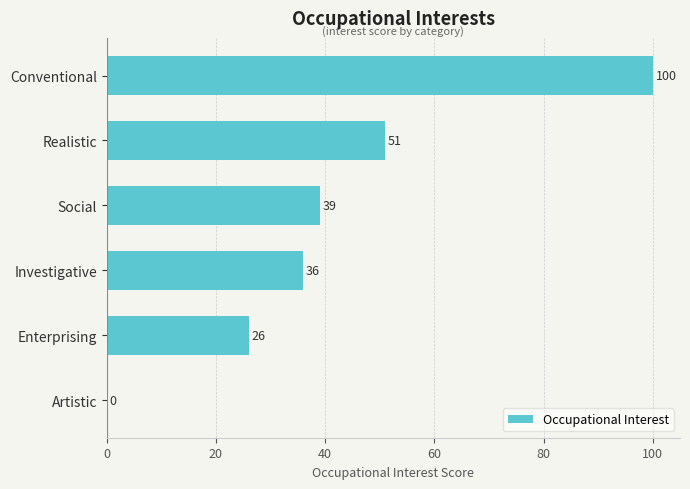

What is the change in value from Social to Realistic?

+12